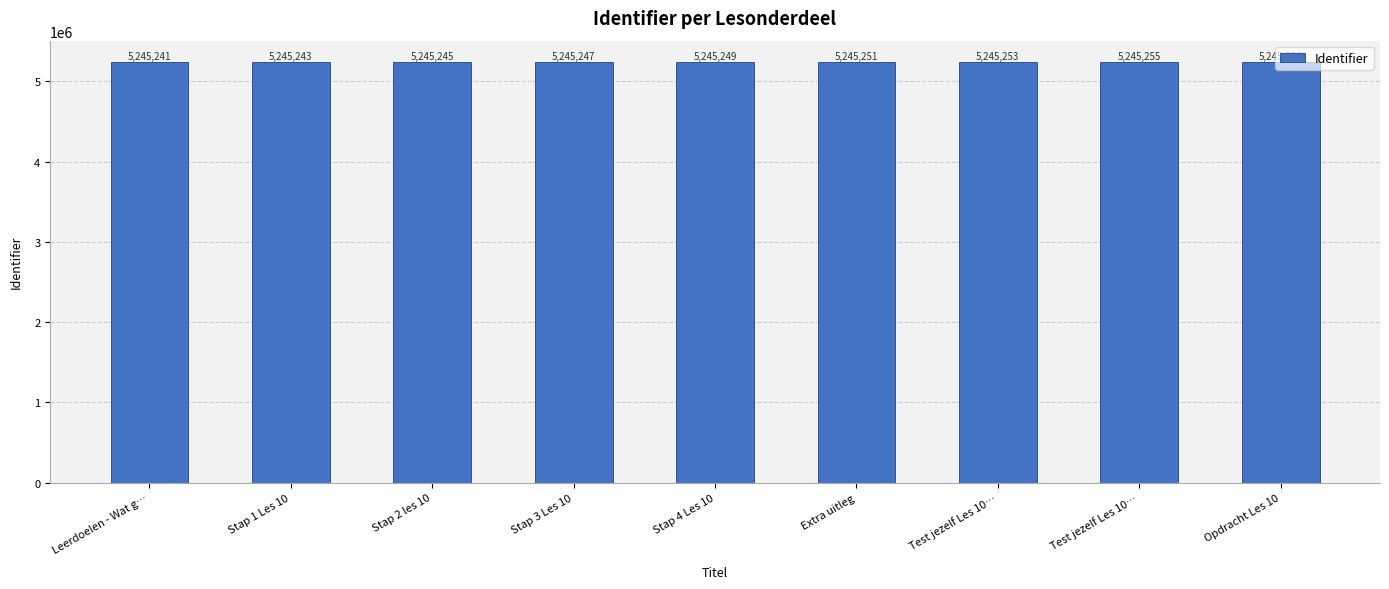

How many bars are there in total?

9